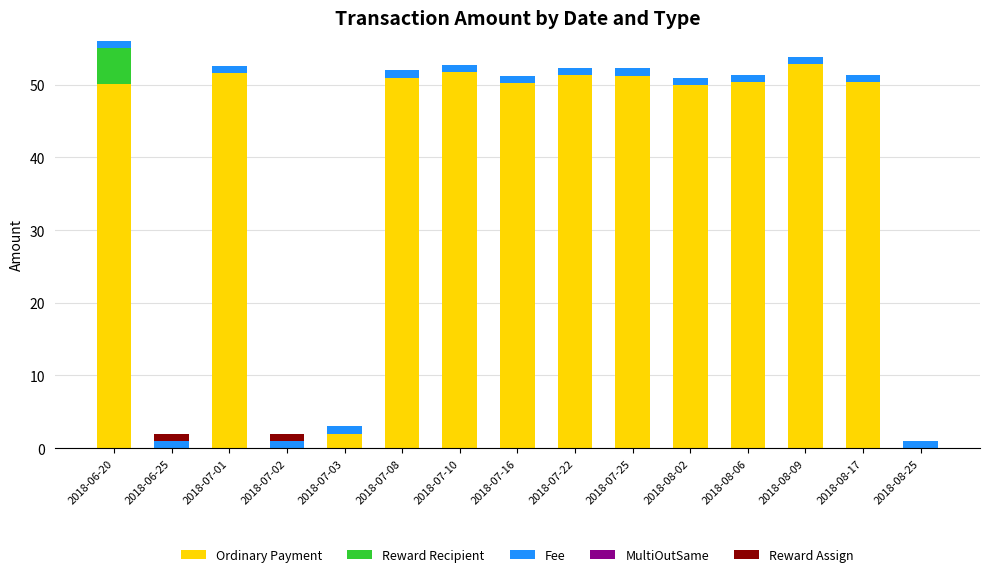

What is the highest value of the Ordinary Payment series?

52.9